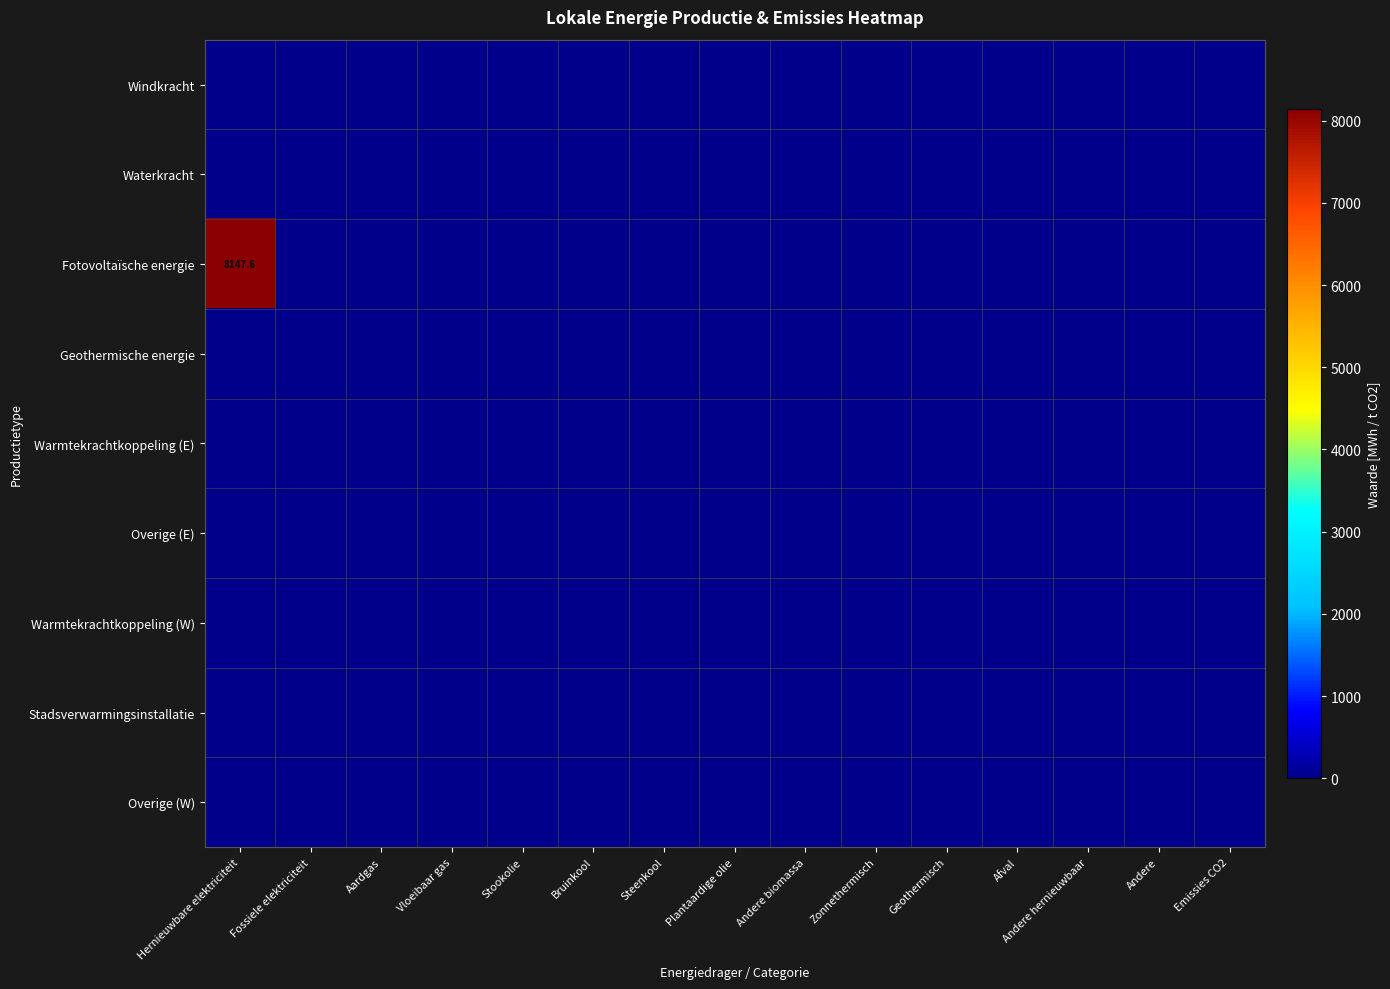

At Zonnethermisch, list the series in order from largest to smallest.

Windkracht, Waterkracht, Fotovoltaïsche energie, Geothermische energie, Warmtekrachtkoppeling (E), Overige (E), Warmtekrachtkoppeling (W), Stadsverwarmingsinstallatie, Overige (W)